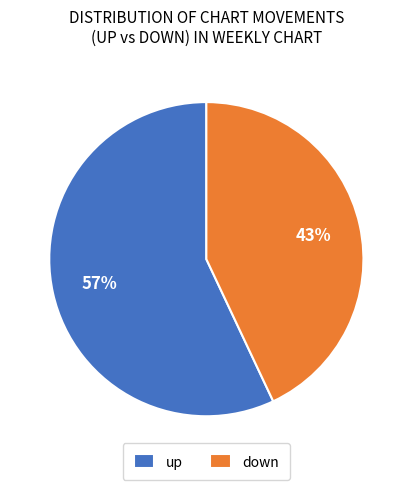

The down slice represents 43% of the pie. True or false?

True